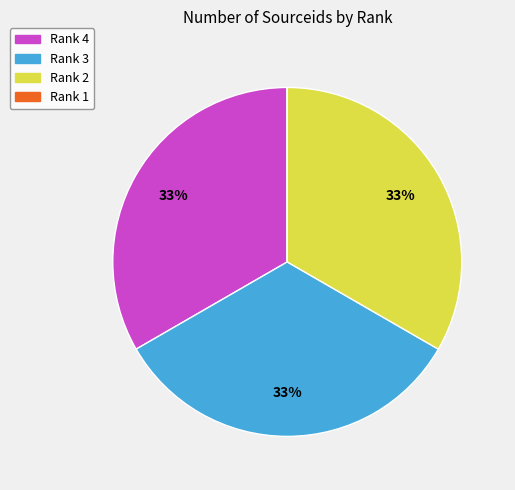

Approximately how many times larger is the value at Rank 3 compared to Rank 4?

1.0